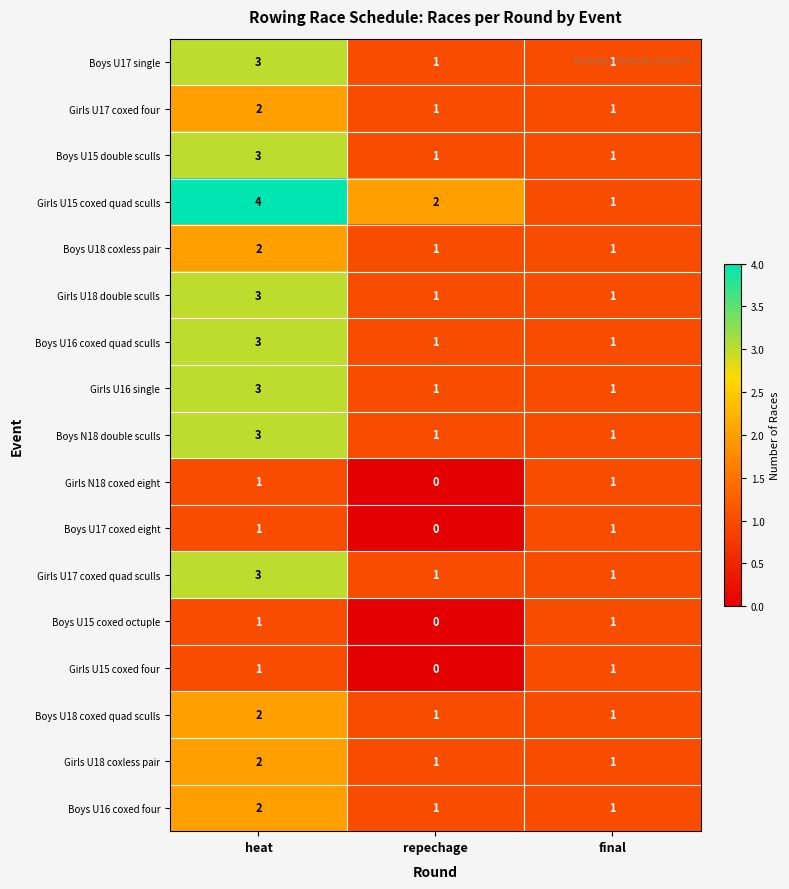

Count the number of categories in the chart.

3